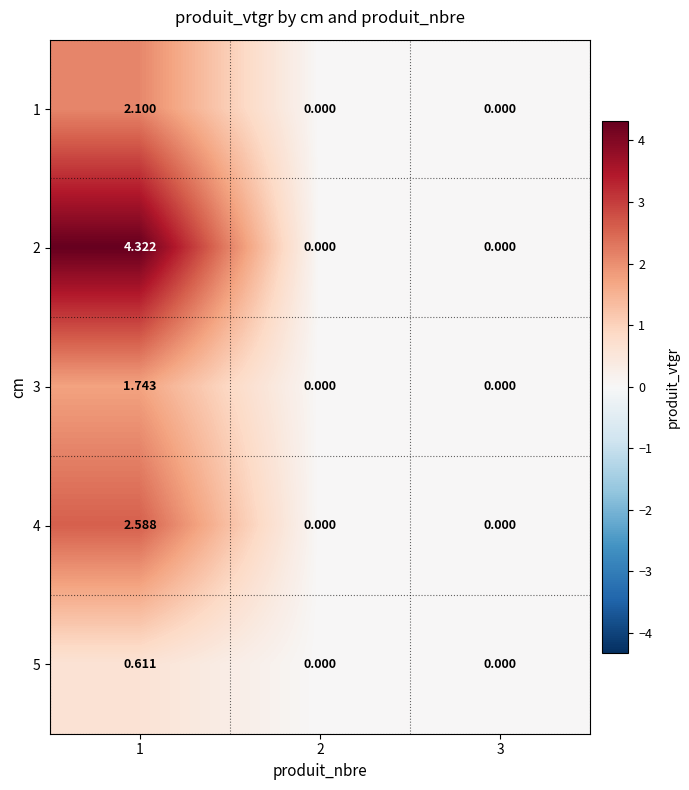

Reading left to right, transcribe all the data shown in this chart.

1: 1=2.1	2=0.0	3=0.0
2: 1=4.3	2=0.0	3=0.0
3: 1=1.7	2=0.0	3=0.0
4: 1=2.6	2=0.0	3=0.0
5: 1=0.6	2=0.0	3=0.0